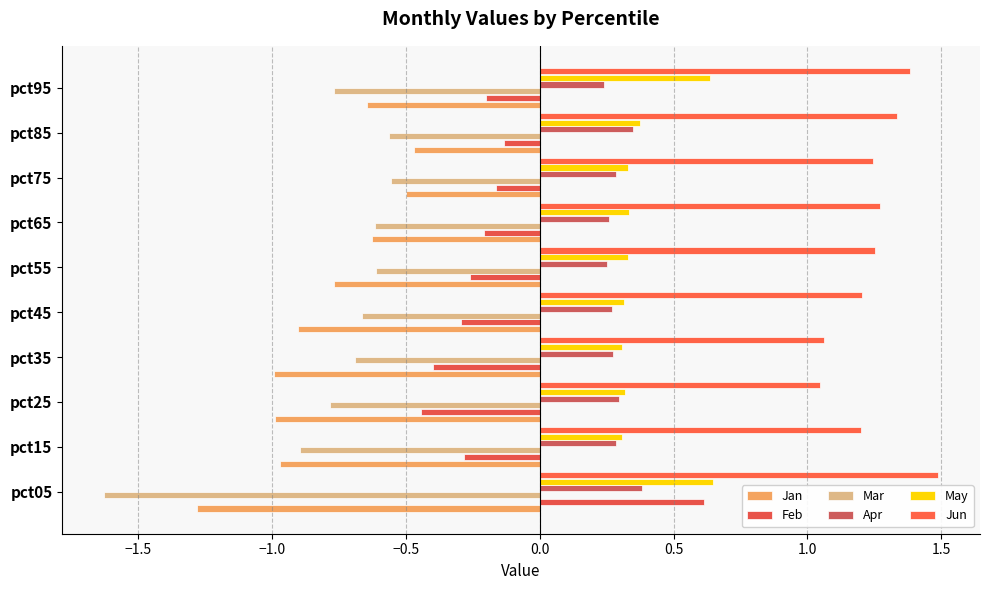

Count the number of data series in this chart.

6